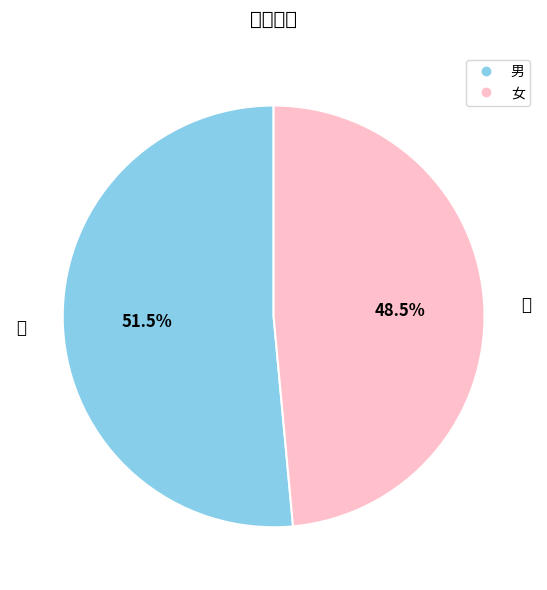

What percentage is the 女 slice, to the nearest percent?

49%